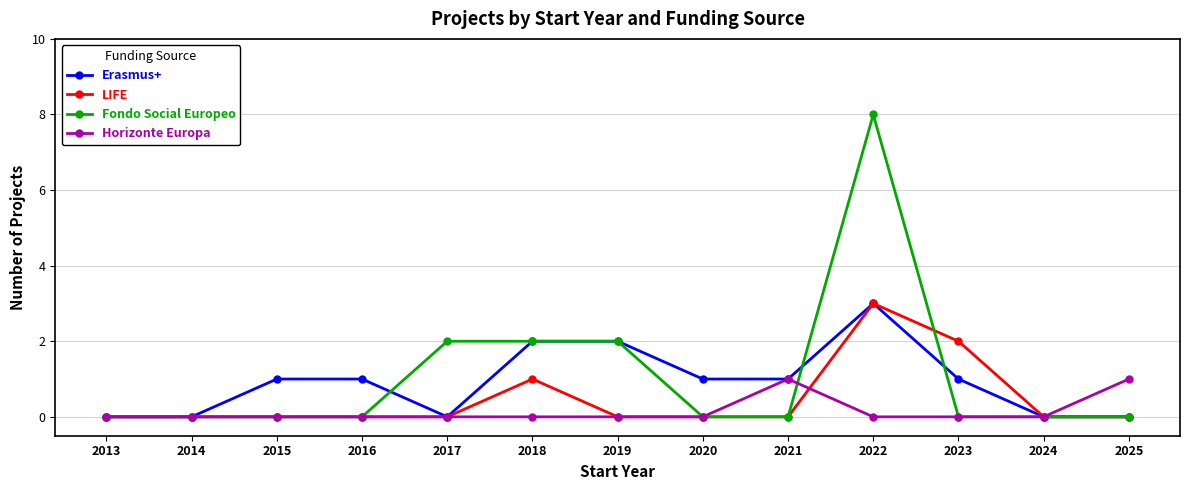

True or false: Fondo Social Europeo has a value of 3 at 2020.

False